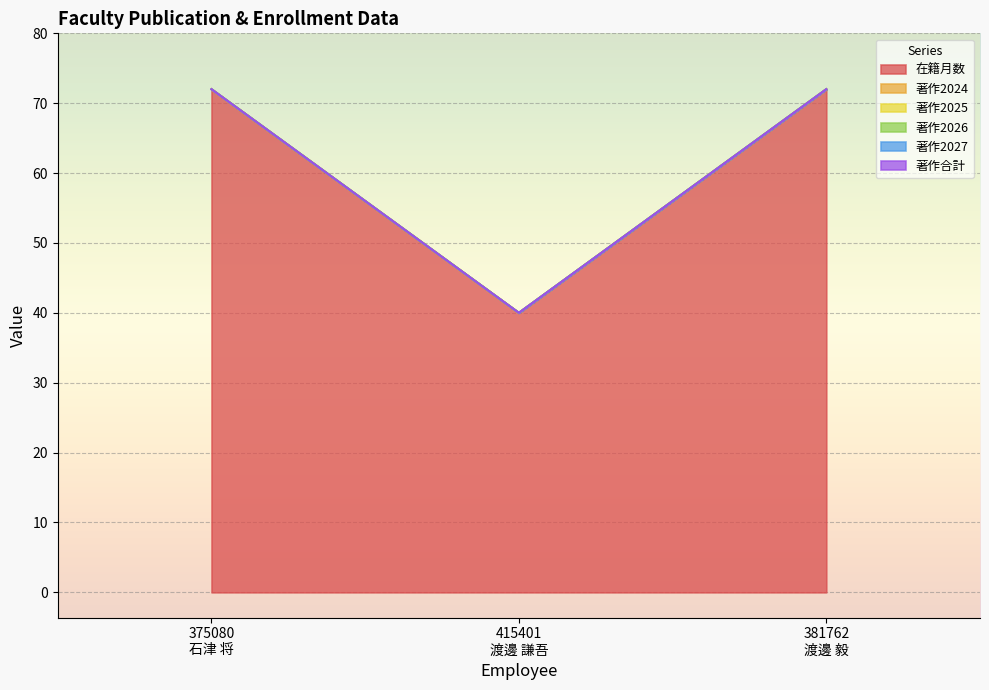

At which label is 著作2027 closest to 0?

375080
石津 将